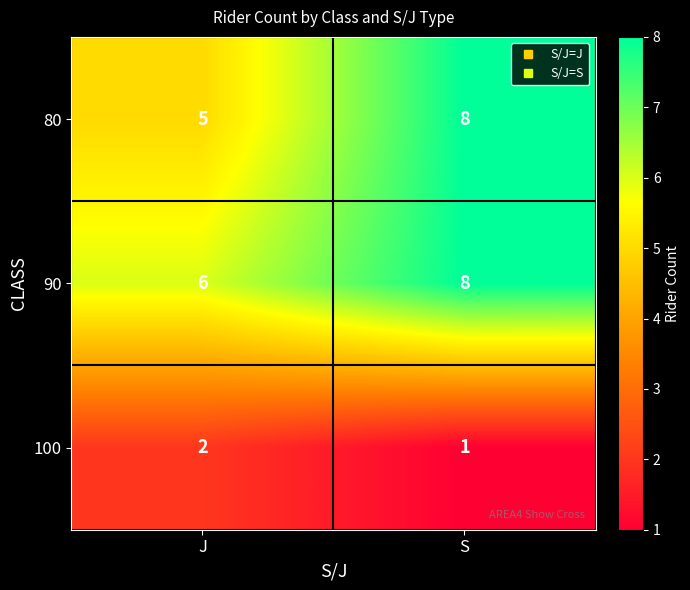

At which category does the chart reach its peak across all series?

S